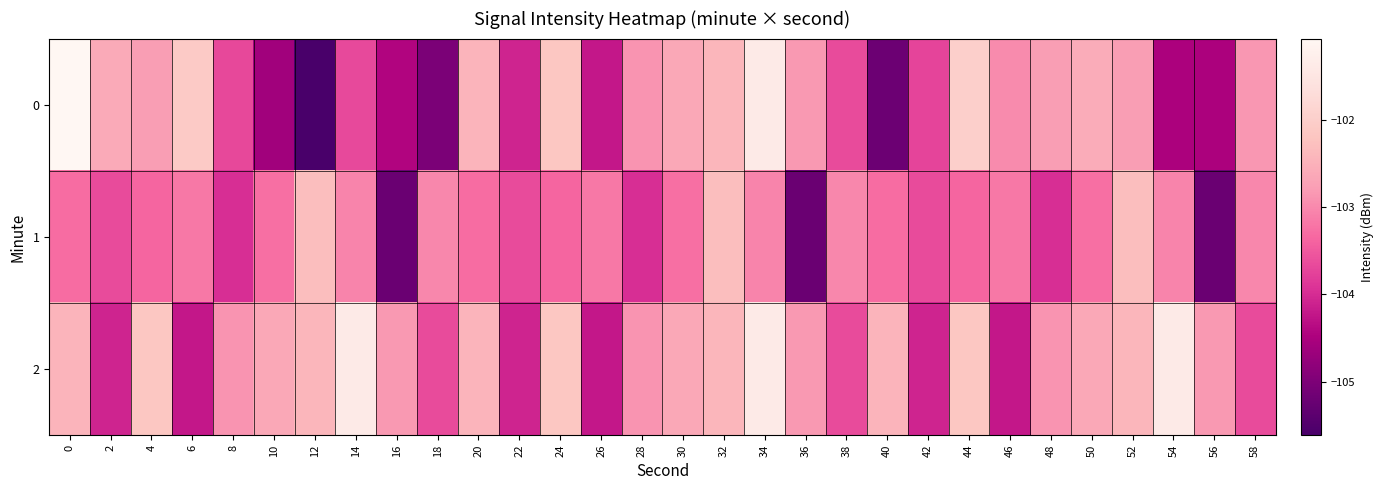

Reading left to right, list all the values displayed in this chart.

0: 0=-101.1	2=-102.6	4=-102.8	6=-102.1	8=-103.7	10=-104.6	12=-105.6	14=-103.7	16=-104.4	18=-105.0	20=-102.5	22=-104.1	24=-102.2	26=-104.2	28=-102.9	30=-102.6	32=-102.4	34=-101.4	36=-102.8	38=-103.7	40=-105.2	42=-103.7	44=-102.0	46=-103.0	48=-102.8	50=-102.6	52=-102.8	54=-104.5	56=-104.5	58=-102.9
1: 0=-103.3	2=-103.7	4=-103.4	6=-103.2	8=-104.0	10=-103.3	12=-102.3	14=-103.0	16=-105.2	18=-103.0	20=-103.3	22=-103.7	24=-103.4	26=-103.2	28=-104.0	30=-103.3	32=-102.3	34=-103.0	36=-105.2	38=-103.0	40=-103.3	42=-103.7	44=-103.4	46=-103.2	48=-104.0	50=-103.3	52=-102.3	54=-103.0	56=-105.2	58=-103.0
2: 0=-102.5	2=-104.1	4=-102.2	6=-104.2	8=-102.9	10=-102.6	12=-102.4	14=-101.4	16=-102.8	18=-103.7	20=-102.5	22=-104.1	24=-102.2	26=-104.2	28=-102.9	30=-102.6	32=-102.4	34=-101.4	36=-102.8	38=-103.7	40=-102.5	42=-104.1	44=-102.2	46=-104.2	48=-102.9	50=-102.6	52=-102.4	54=-101.4	56=-102.8	58=-103.7